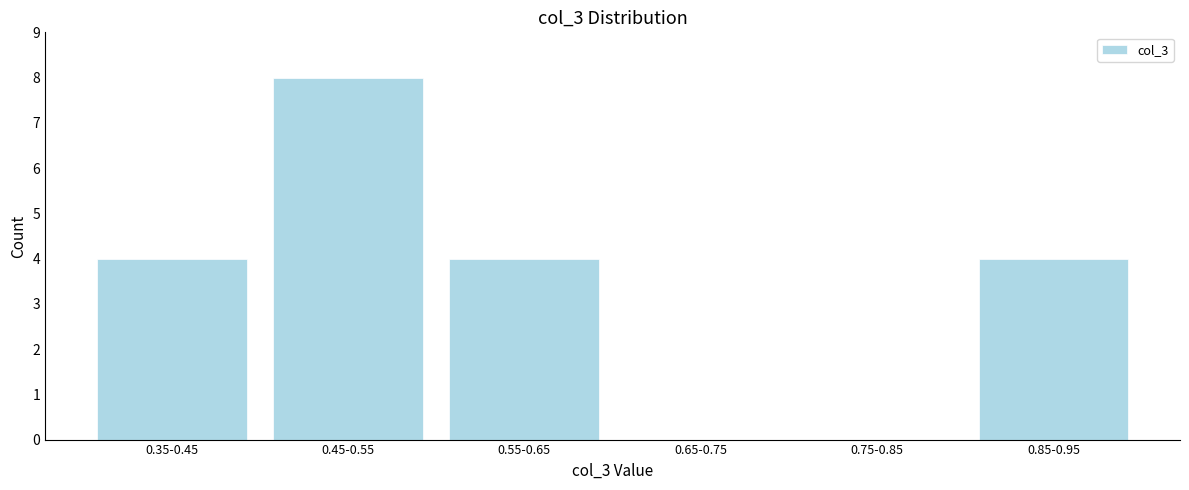

Reading left to right, what are all the values shown in this chart?

0.35-0.45=4	0.45-0.55=8	0.55-0.65=4	0.65-0.75=0	0.75-0.85=0	0.85-0.95=4